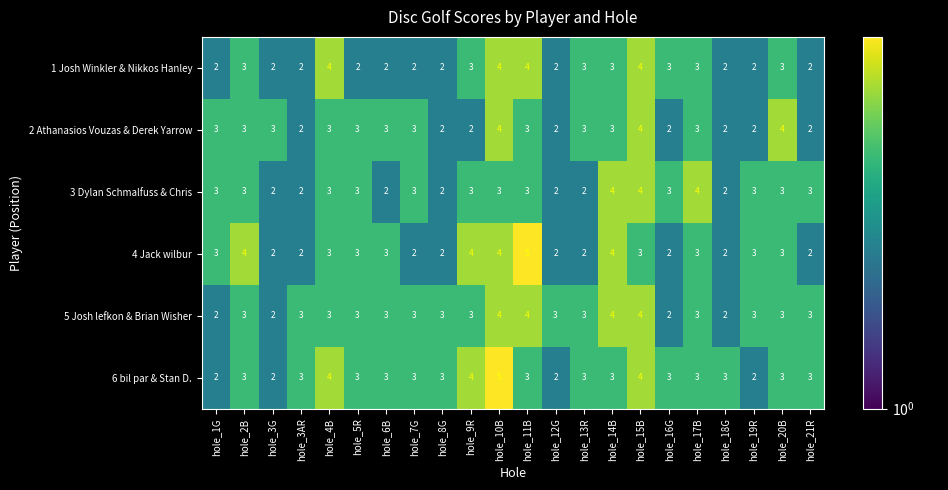

Count the 2 Athanasios Vouzas & Derek Yarrow values in the range 2 to 3.

19